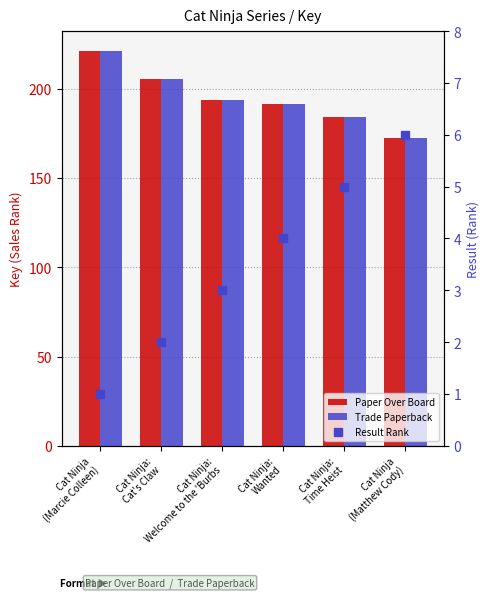

Rank the series at Cat Ninja:
Time Heist from lowest to highest value.

Result Rank, Paper Over Board, Trade Paperback